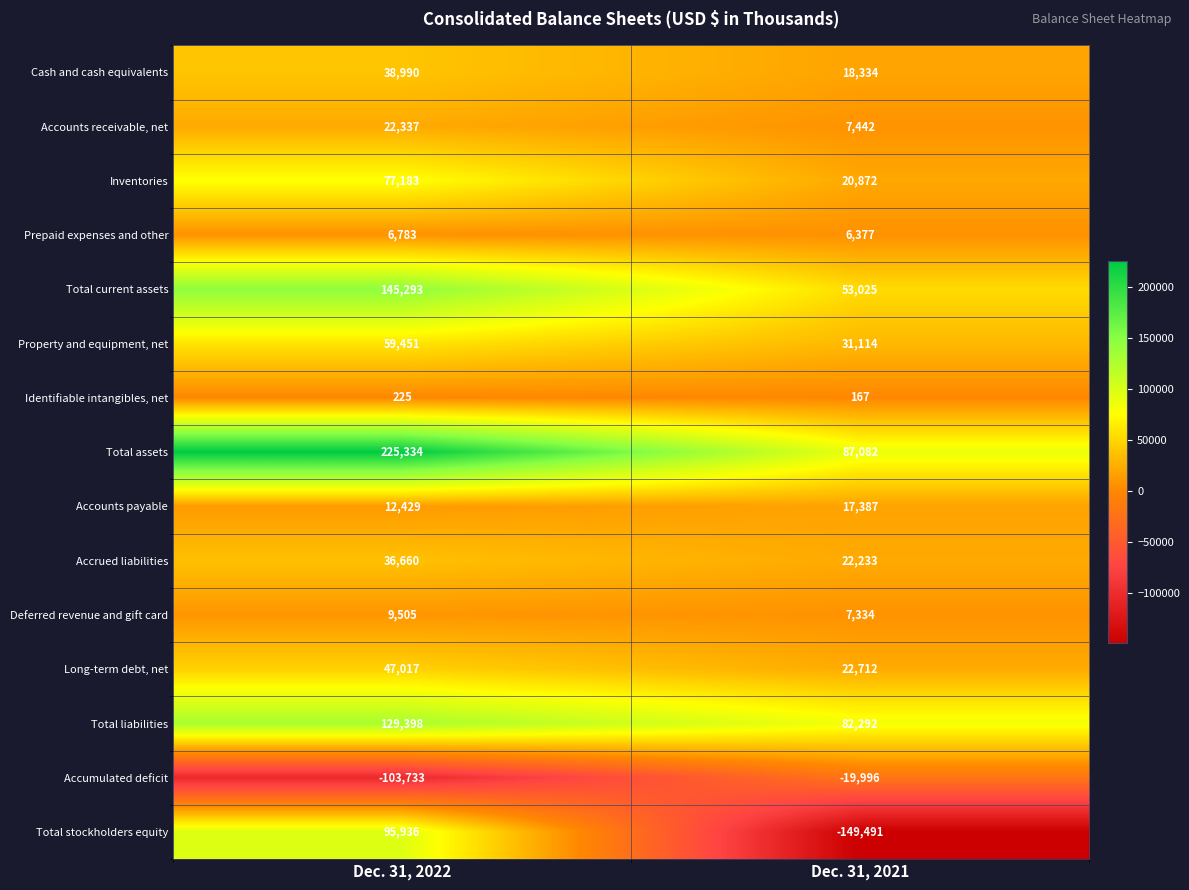

Where is Property and equipment, net nearest to the value 45282?

Dec. 31, 2021